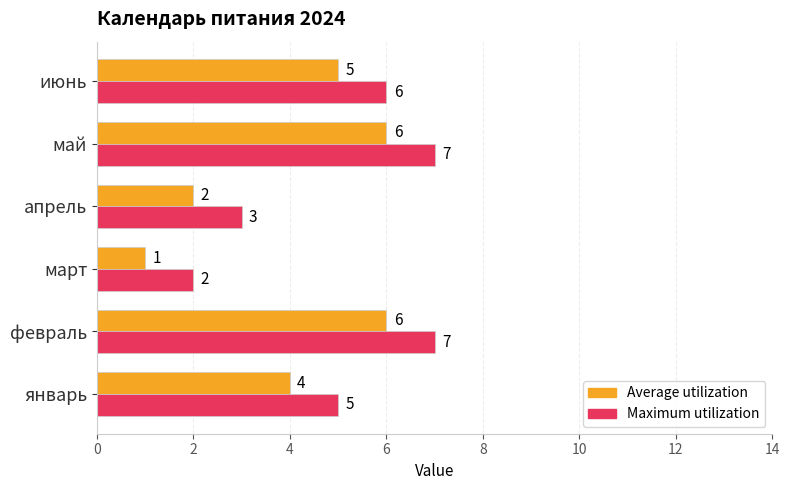

List the series in order of their peak value, lowest first.

Average utilization, Maximum utilization